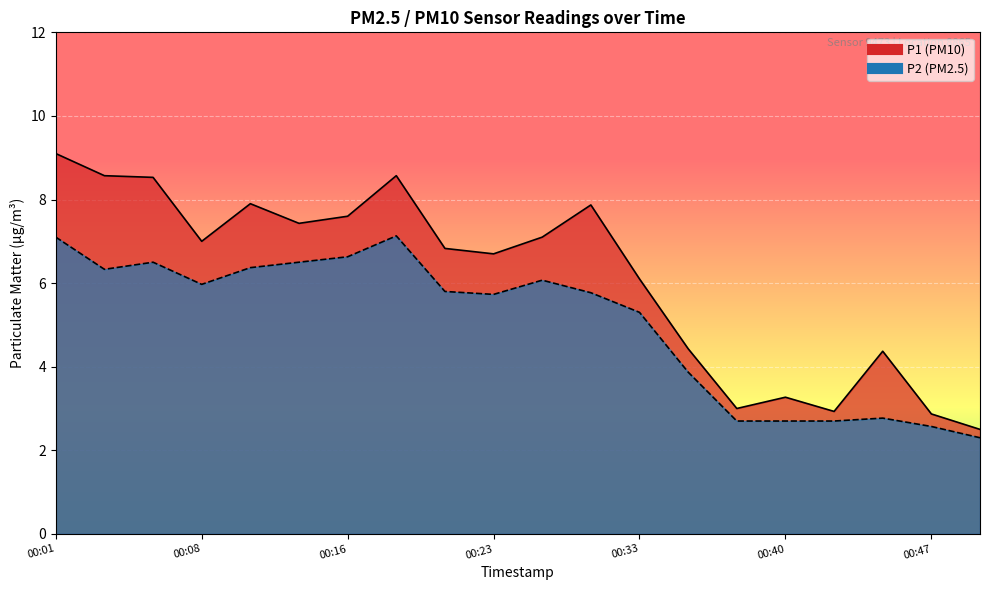

Which series has the widest spread of values?

P1